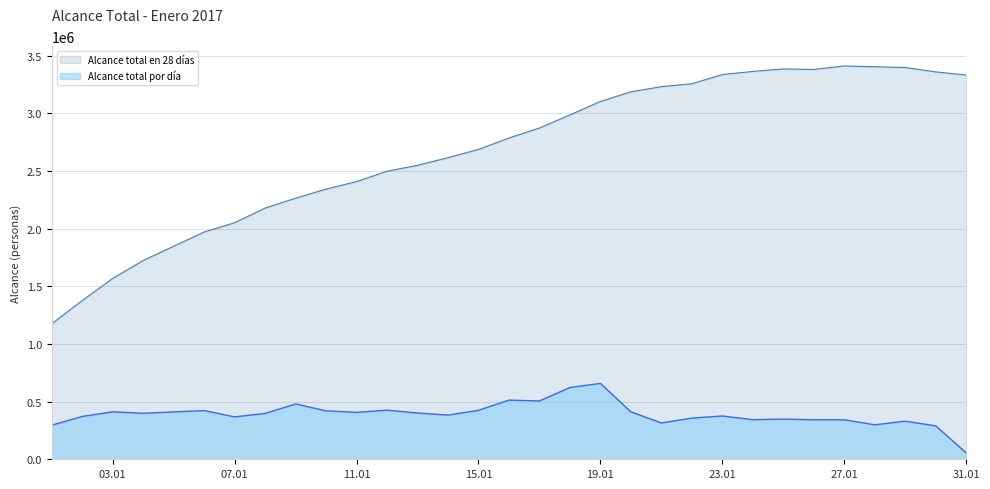

What is the maximum value shown in the chart?

3412193